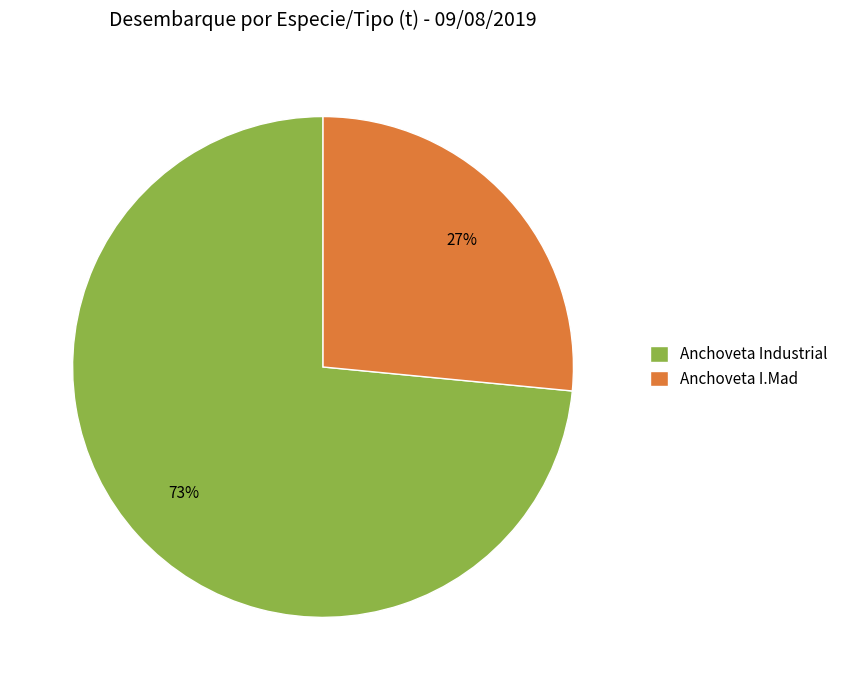

Is there a majority slice in this chart?

Yes